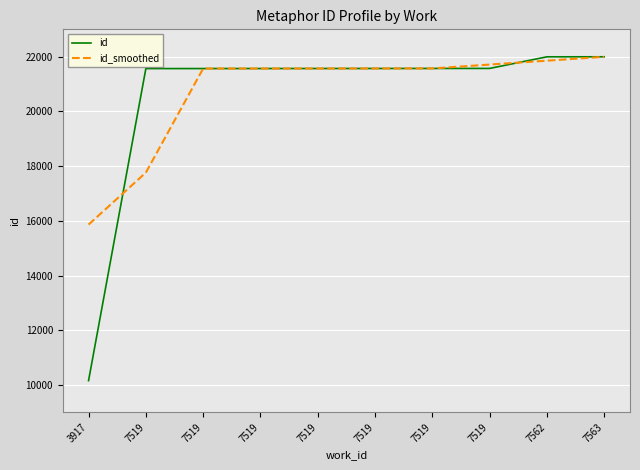

What is the average value of the id series?

20512.4